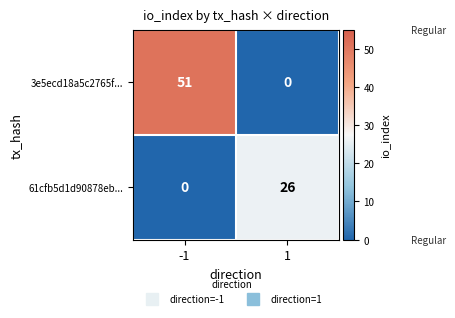

How many positive values does the 61cfb5d1d90878eb... series have?

1